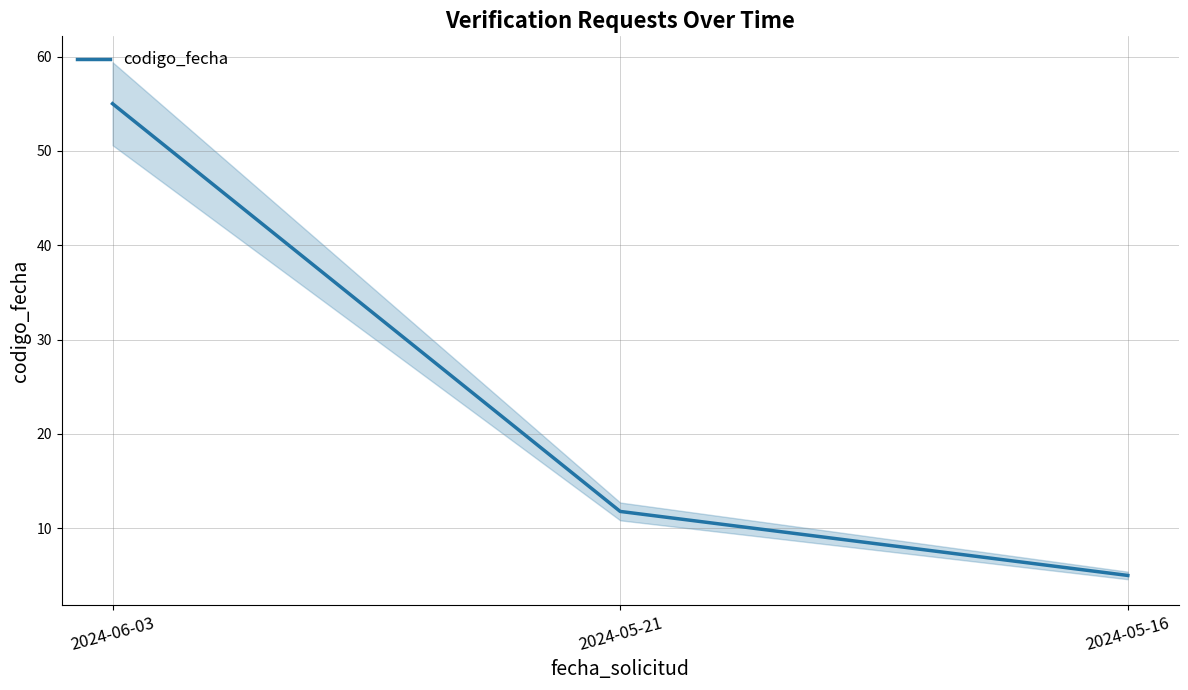

Approximately how many times larger is the value at 2024-05-21 compared to 2024-06-03?

0.2